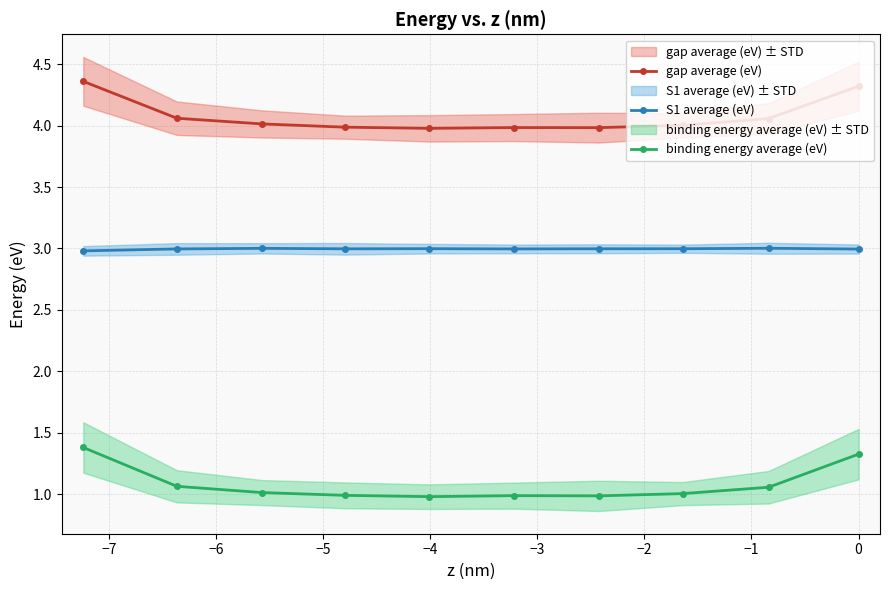

Which series has the largest total across all categories?

gap average (eV)